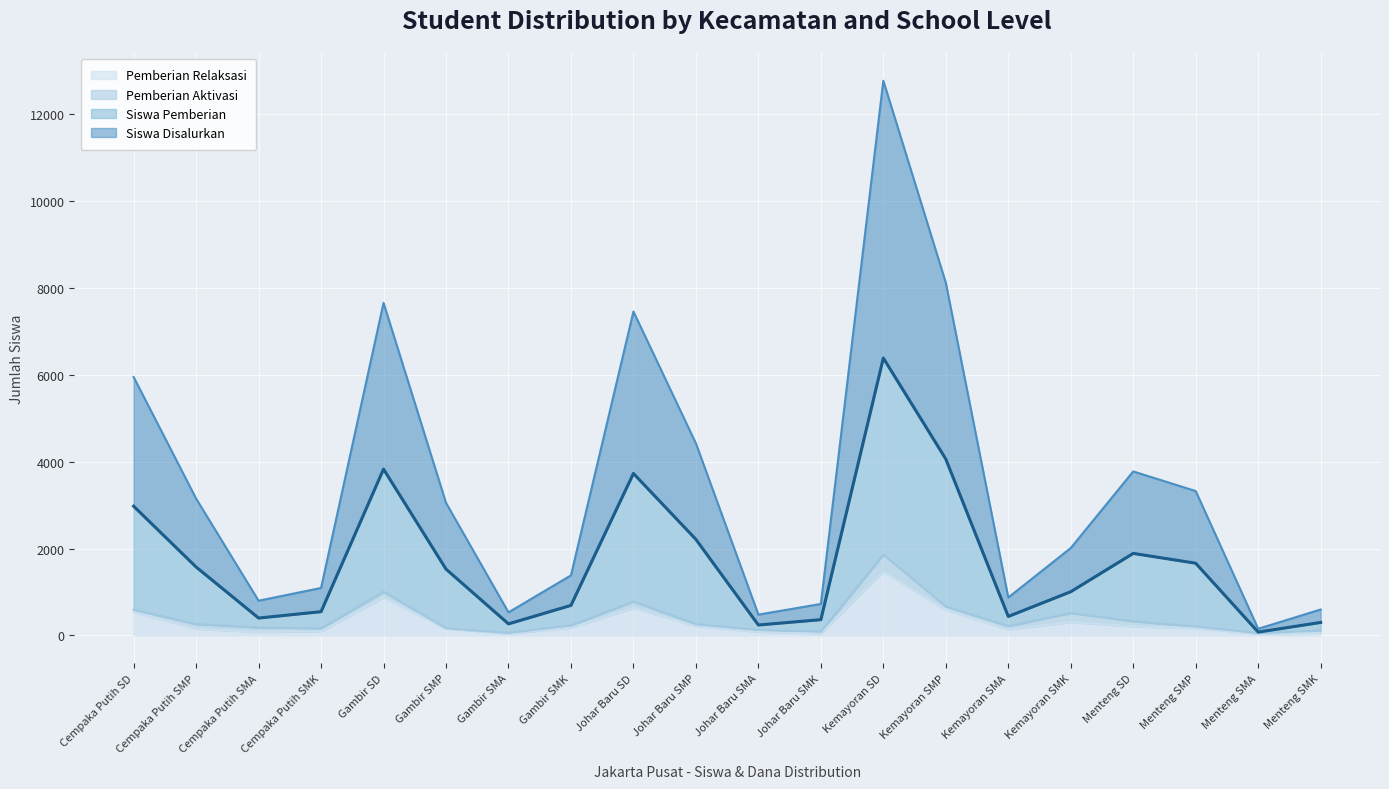

What value does the Pemberian Relaksasi series have at Kemayoran SMK?

305